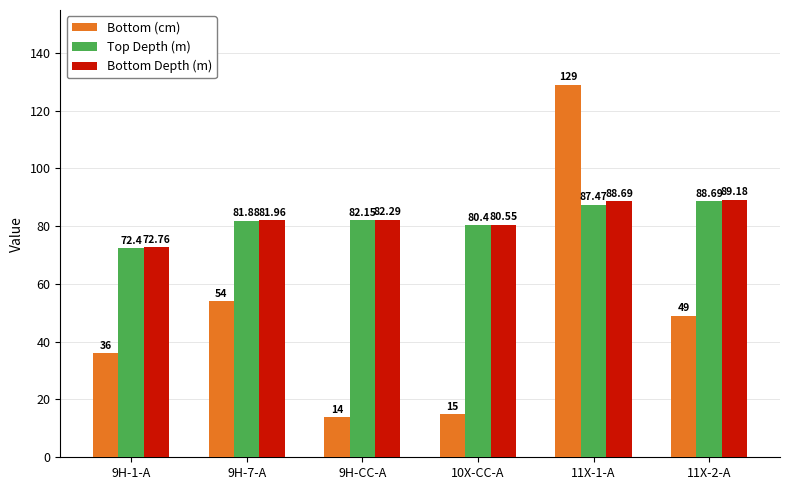

How many categories are shown in the chart?

6